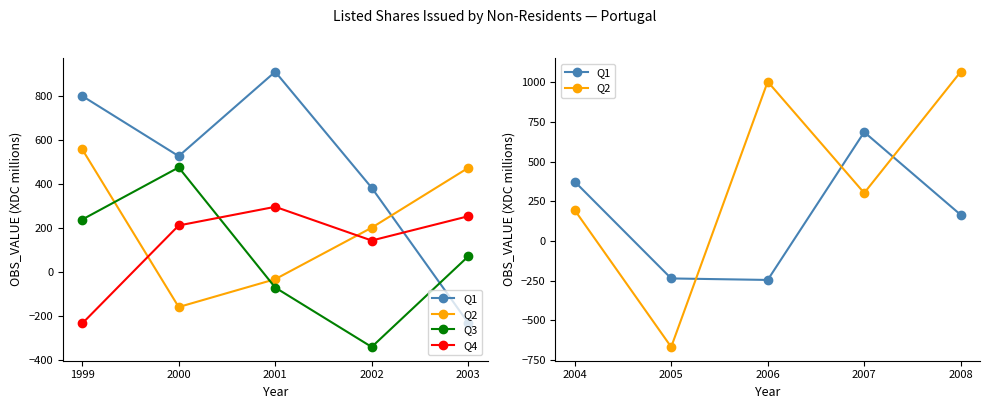

How many interior local peaks does the Q3 series have?

1